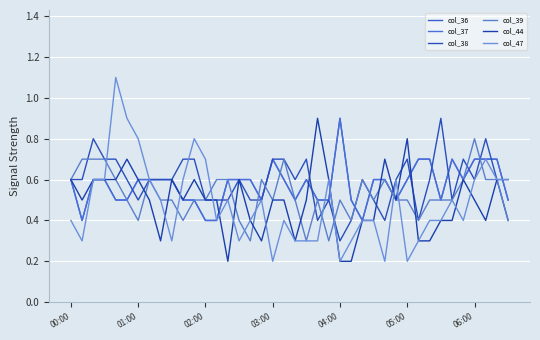

What is the lowest value of the col_37 series?

0.4